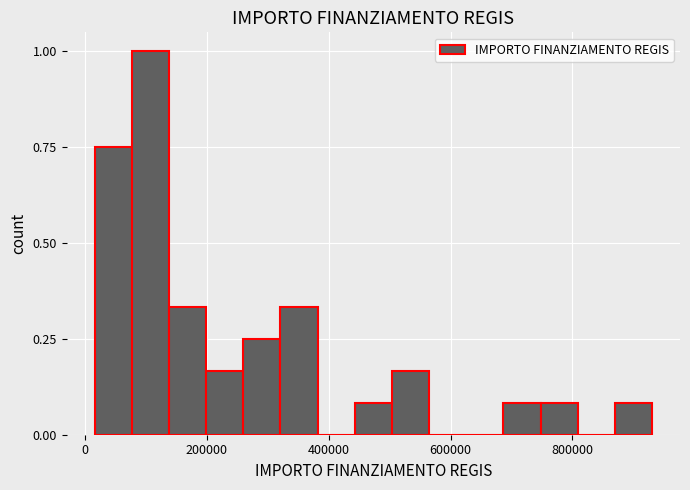

Around what value on the x-axis is the tallest bar? Give the approximate position of its centre, as read against the axis.

100000